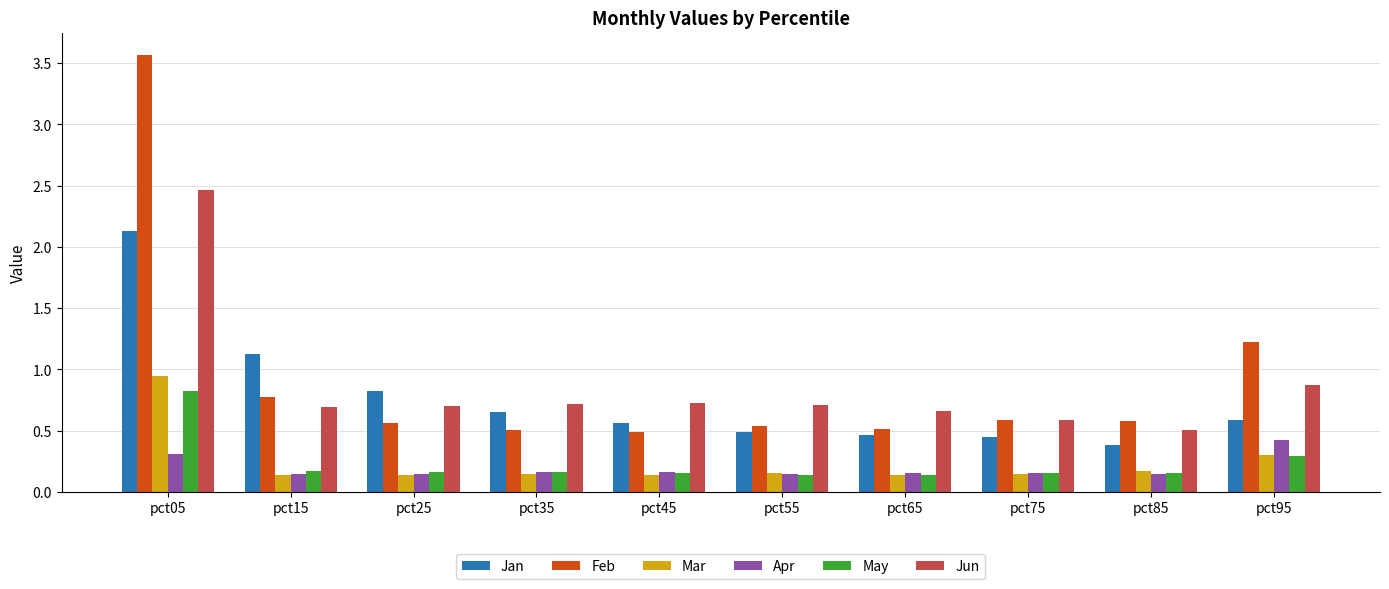

What is the sum of all Jun values?

8.6